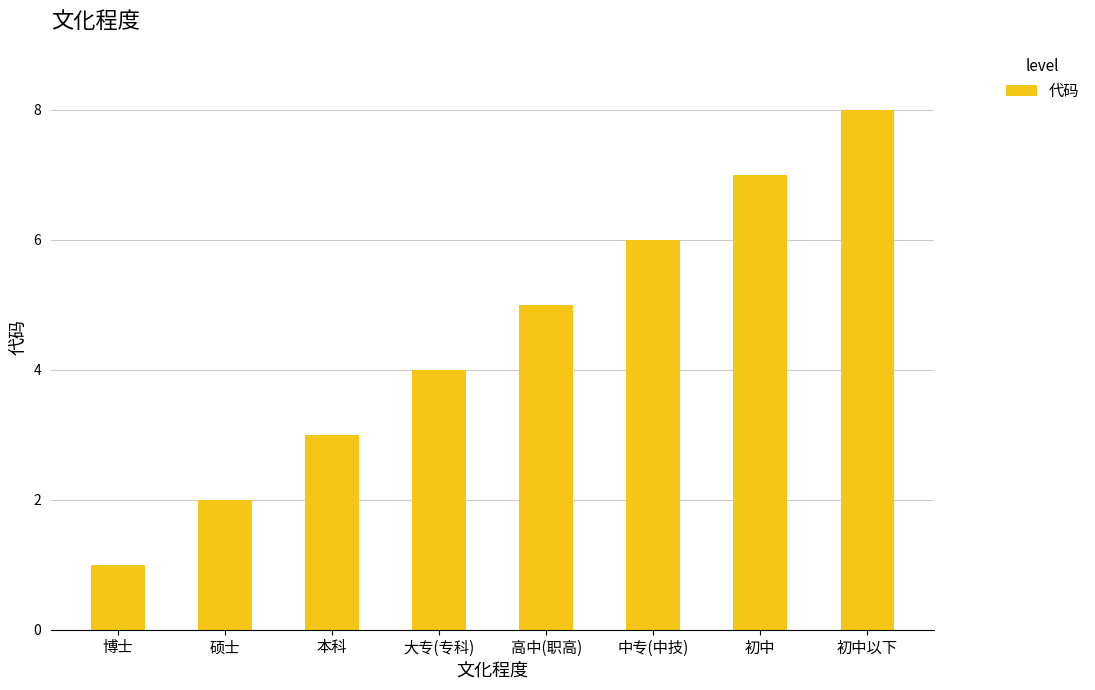

What is the approximate value at 初中以下?

8